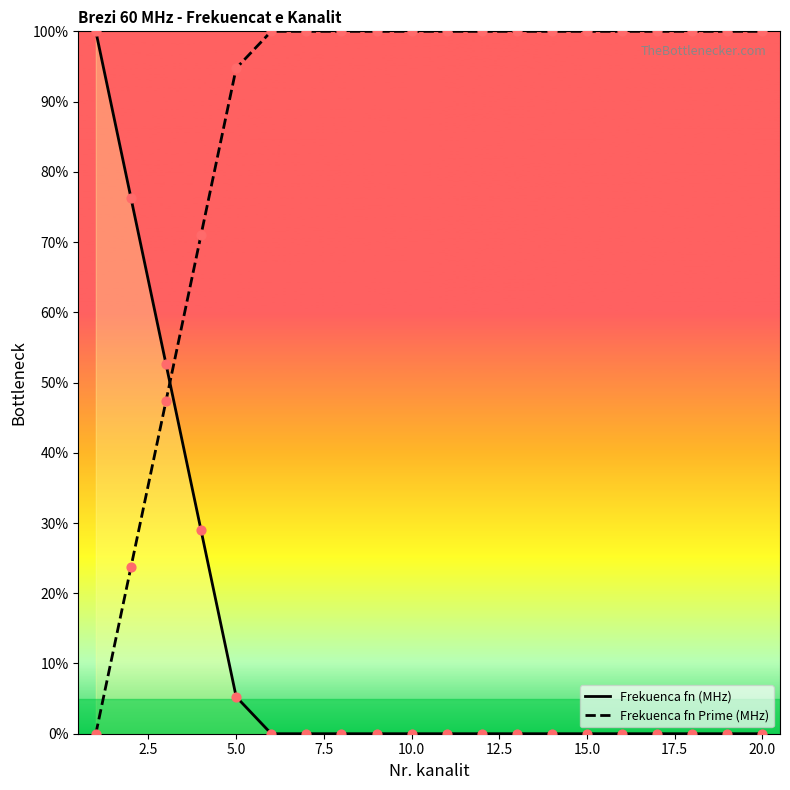

At how many categories does at least one series exceed 1?

20